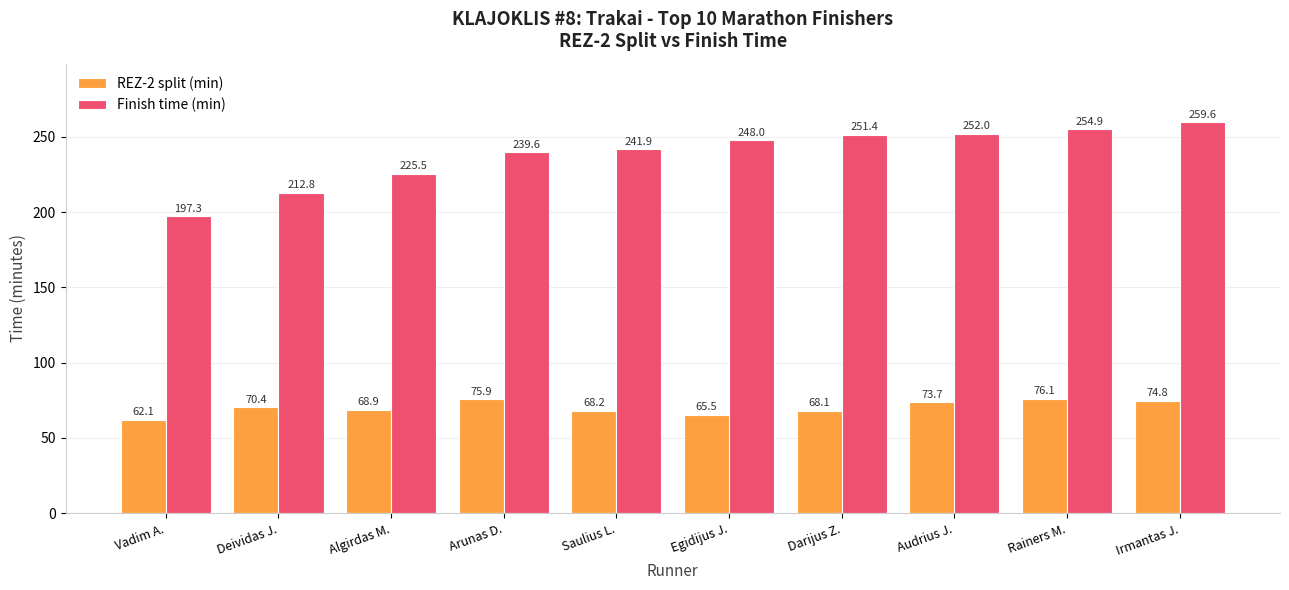

At how many categories does at least one series exceed 119?

10